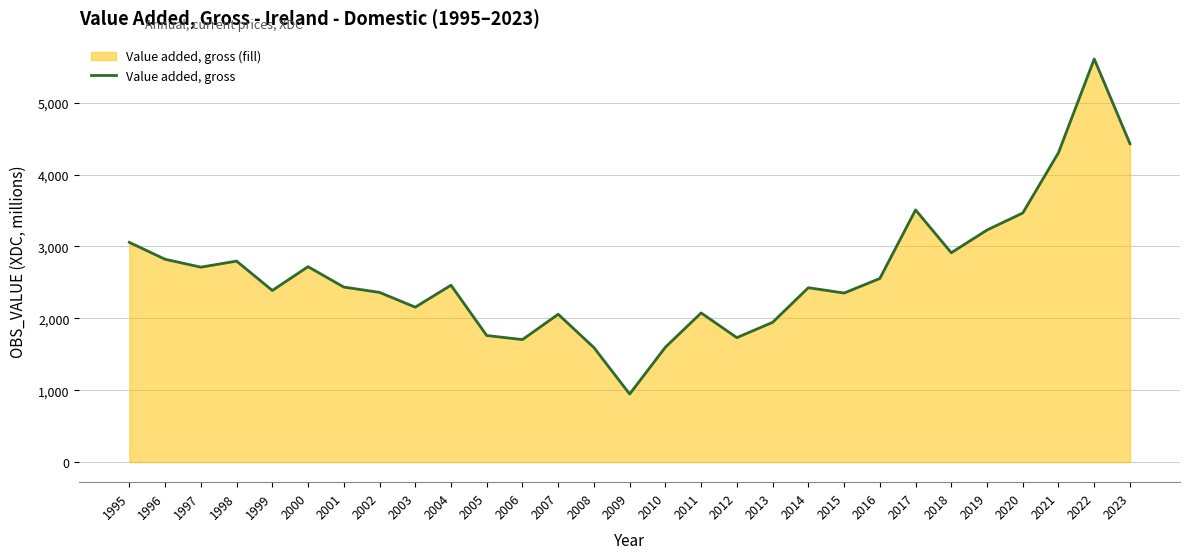

How many lines are shown in the chart?

1